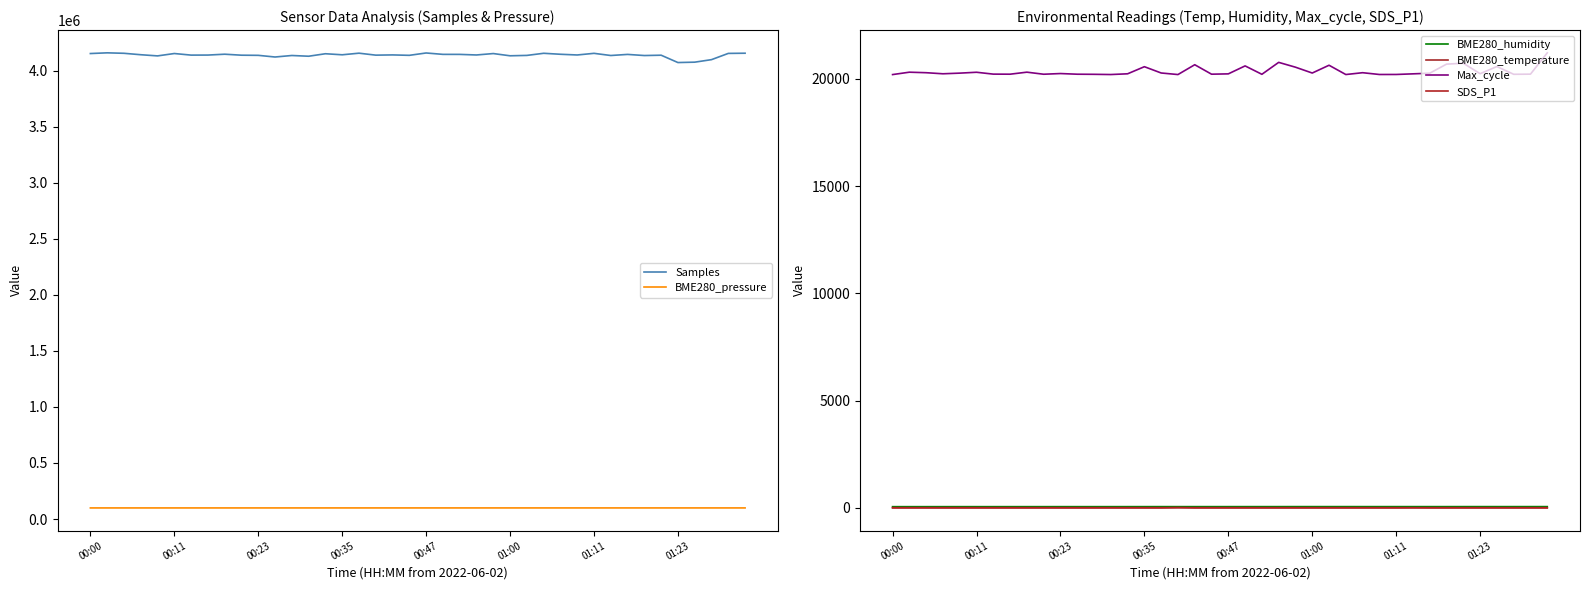

What is the approximate value of BME280_pressure at 00:47?

98809.8